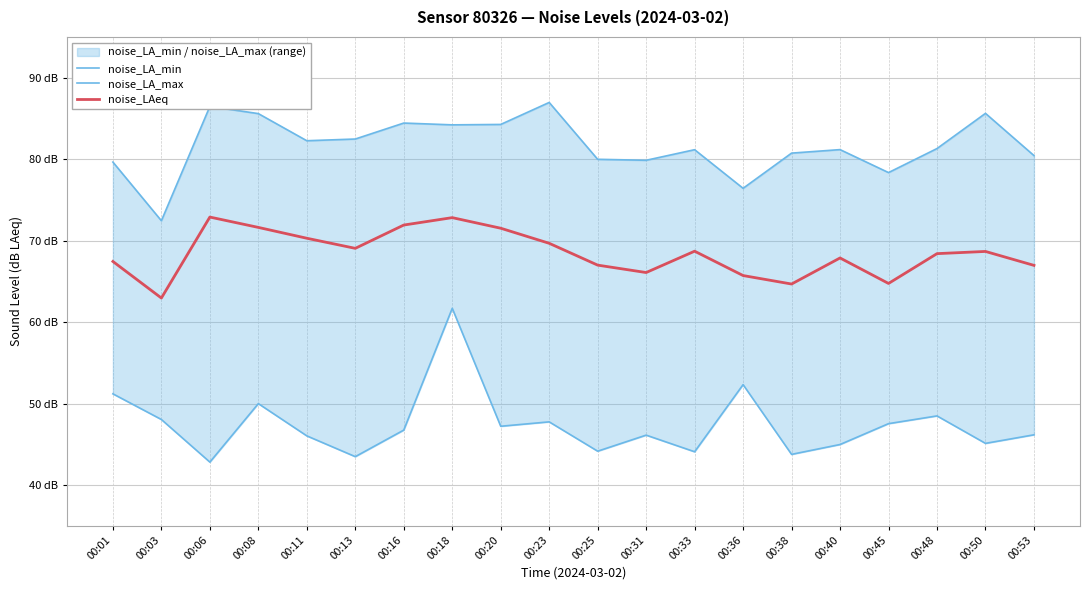

List the labels in order of noise_LA_max value, smallest first.

00:03, 00:36, 00:45, 00:01, 00:31, 00:25, 00:53, 00:38, 00:33, 00:40, 00:48, 00:11, 00:13, 00:18, 00:20, 00:16, 00:08, 00:50, 00:06, 00:23